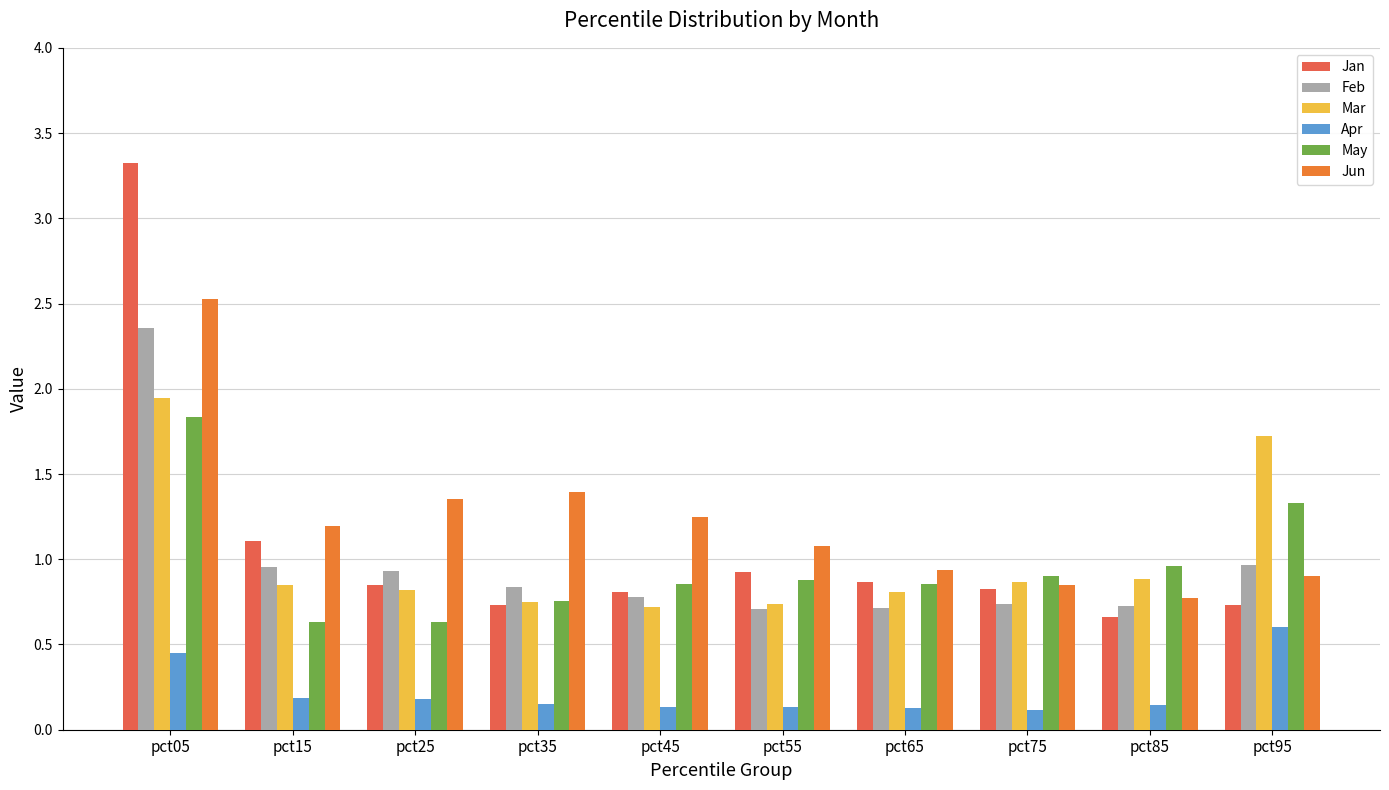

How many bars are there in each group?

6